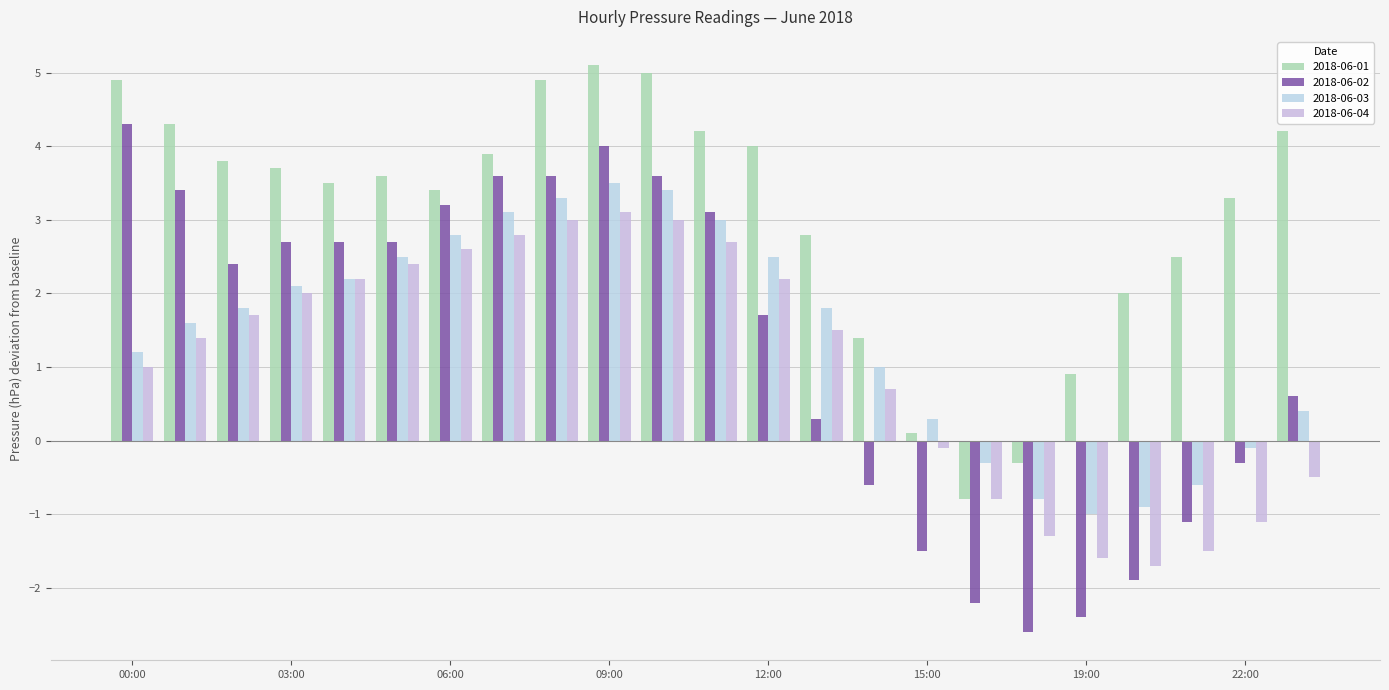

What are all the series names shown in the legend?

2018-06-01, 2018-06-02, 2018-06-03, 2018-06-04